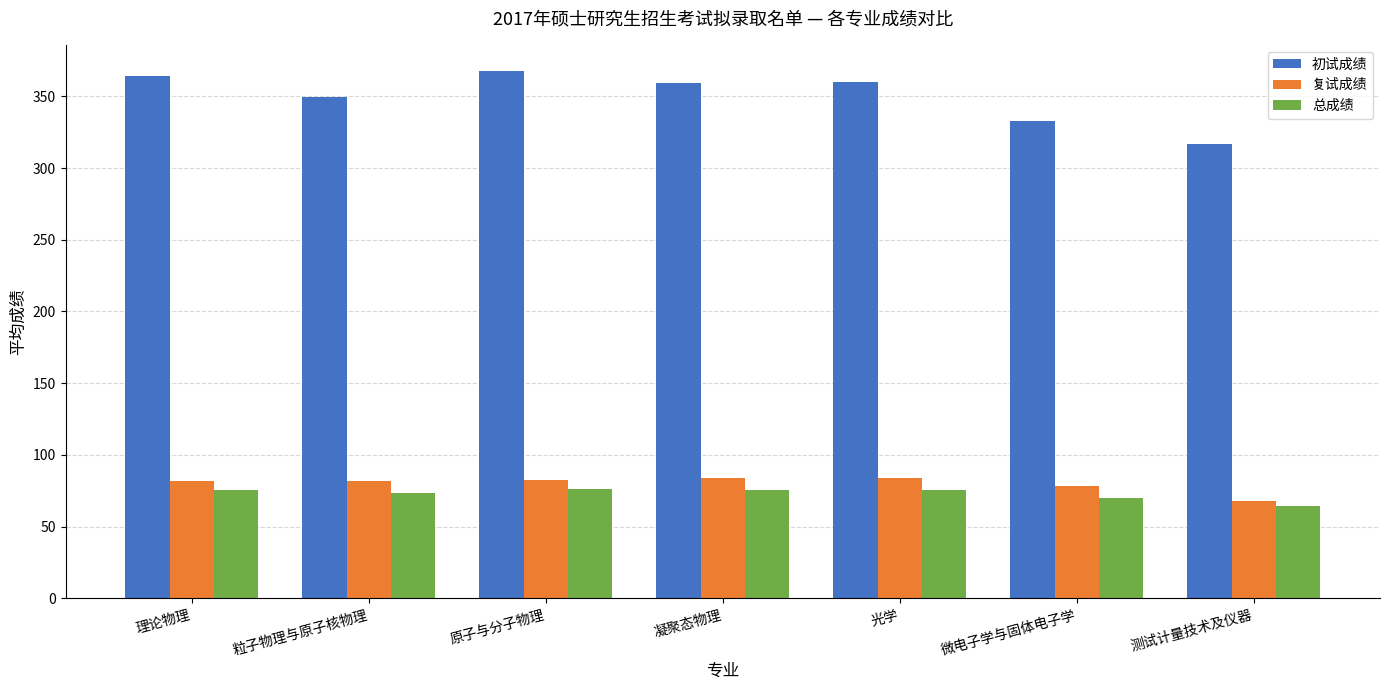

What is the average value of the 复试成绩 series?

79.9